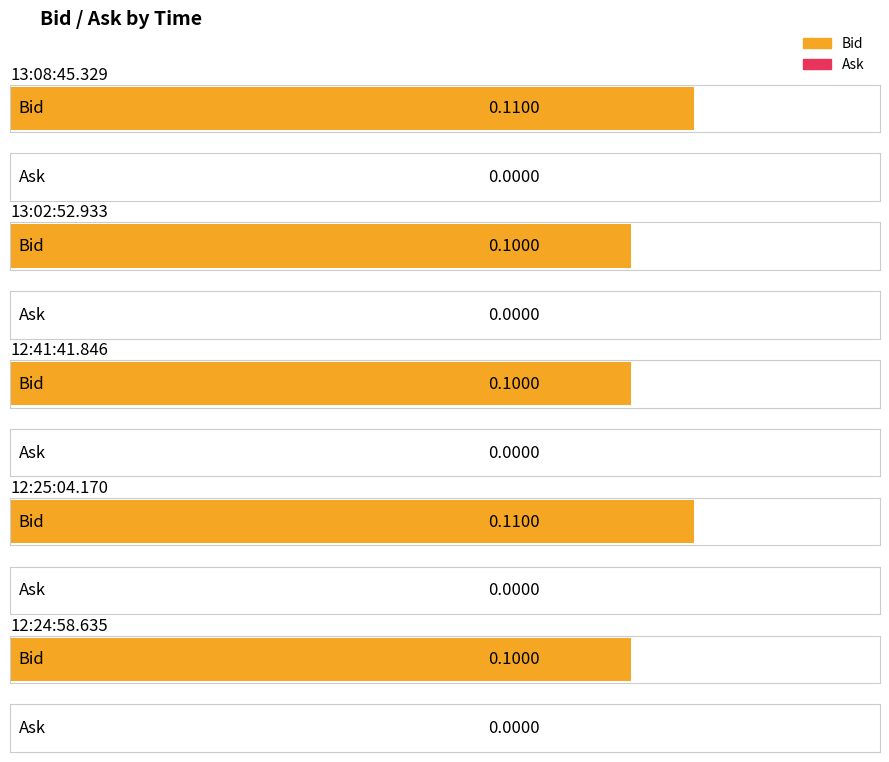

Is it true that Bid equals 0.1 at 12:24:58.635?

False